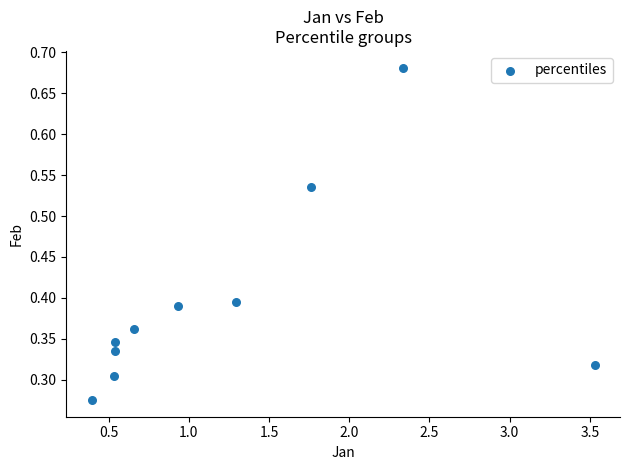

What is the average X value?

1.3